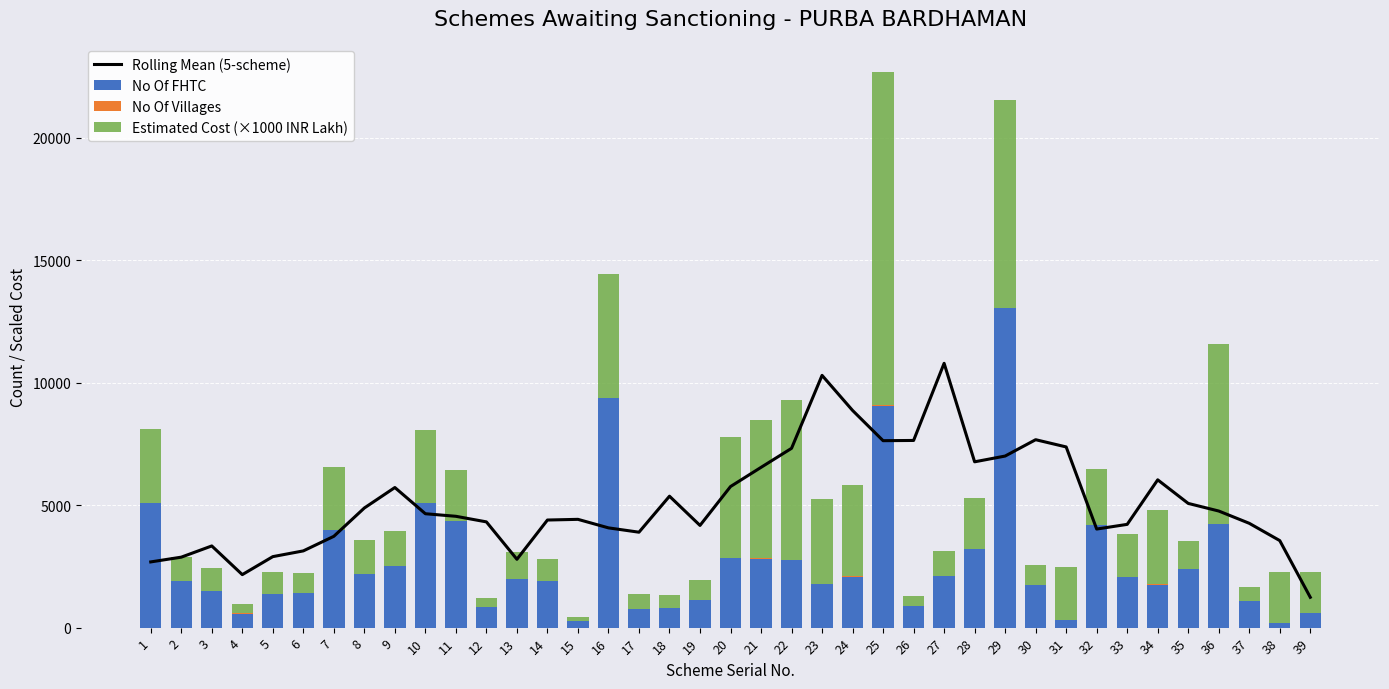

What is the sum of the Rolling Mean (5-scheme) values at 17 and 23?

14192.4